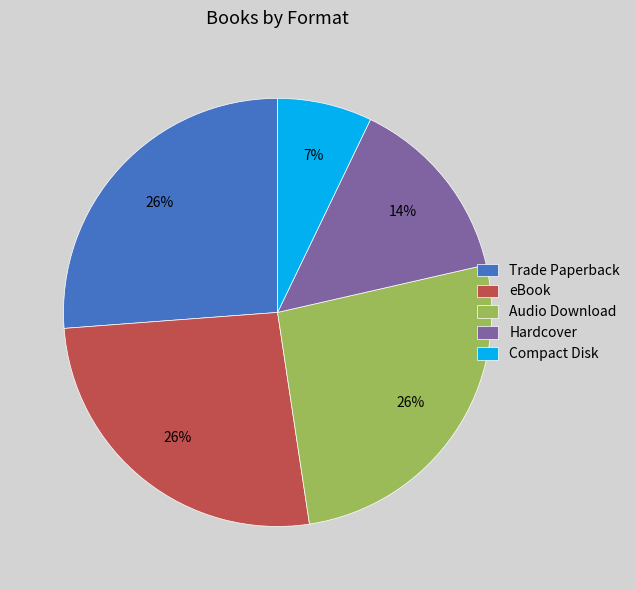

How many slices are in this pie chart?

5